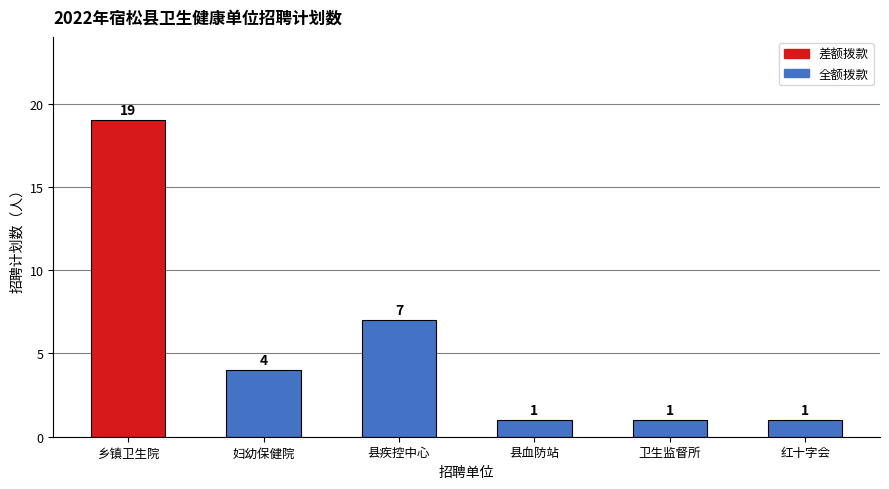

What is the maximum value shown in the chart?

19